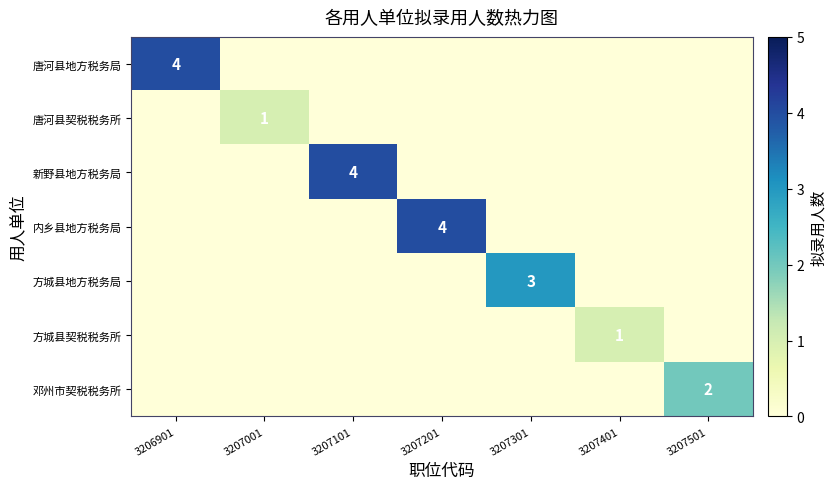

True or false: 唐河县地方税务局 has a value of 3 at 3206901.

False